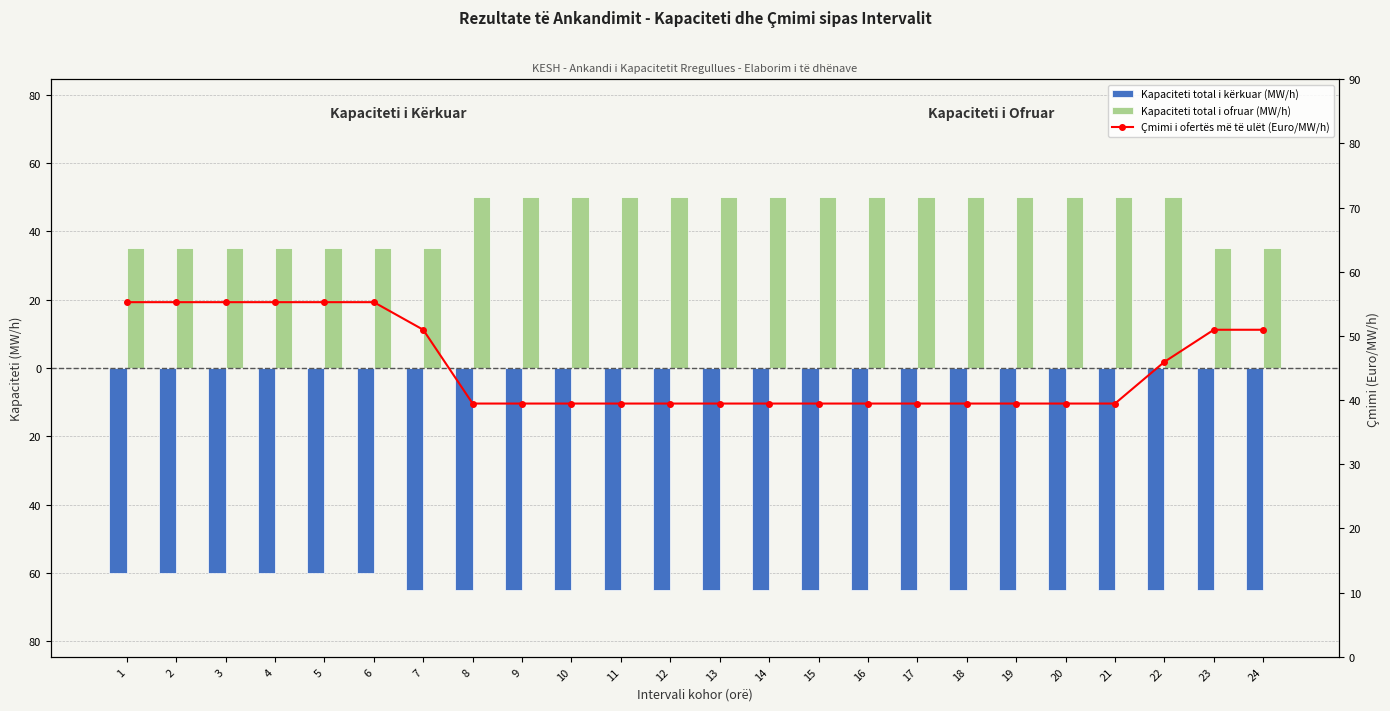

Reading left to right, list all the values displayed in this chart.

Kapaciteti total i kërkuar (MW/h): -60.0	-60.0	-60.0	-60.0	-60.0	-60.0	-65.0	-65.0	-65.0	-65.0	-65.0	-65.0	-65.0	-65.0	-65.0	-65.0	-65.0	-65.0	-65.0	-65.0	-65.0	-65.0	-65.0	-65.0
Kapaciteti total i ofruar (MW/h): 35.0	35.0	35.0	35.0	35.0	35.0	35.0	50.0	50.0	50.0	50.0	50.0	50.0	50.0	50.0	50.0	50.0	50.0	50.0	50.0	50.0	50.0	35.0	35.0
Çmimi i ofertës më të ulët (Euro/MW/h): 55.3	55.3	55.3	55.3	55.3	55.3	51.0	39.5	39.5	39.5	39.5	39.5	39.5	39.5	39.5	39.5	39.5	39.5	39.5	39.5	39.5	46.0	51.0	51.0